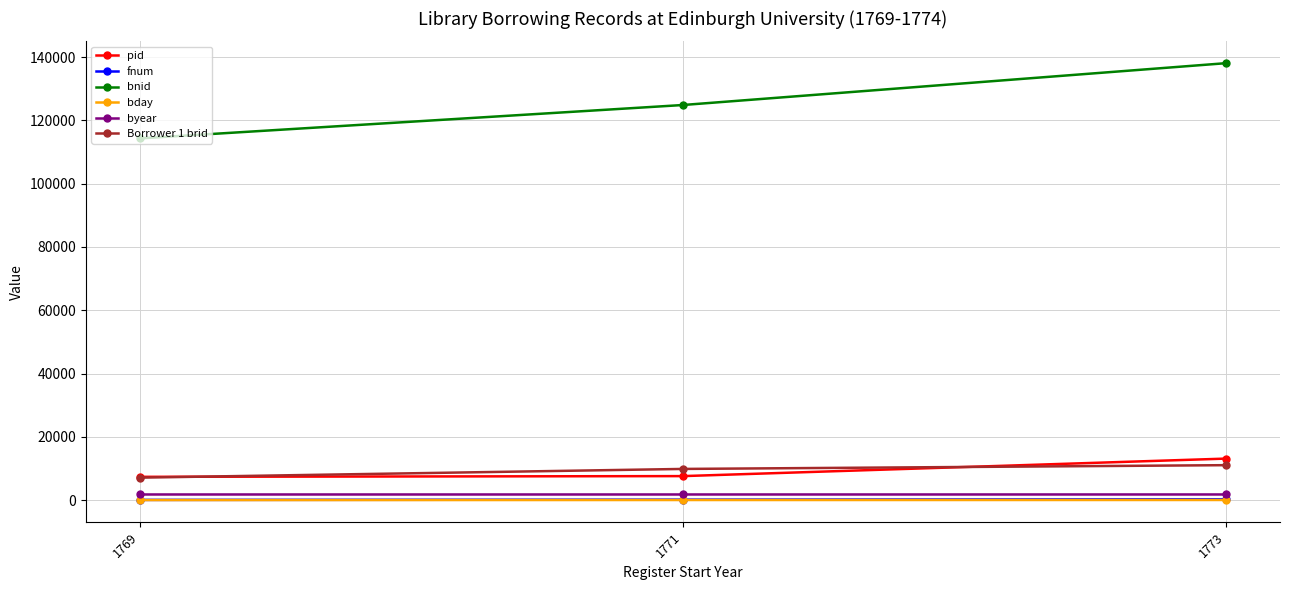

At how many categories does at least one series exceed 22774?

3